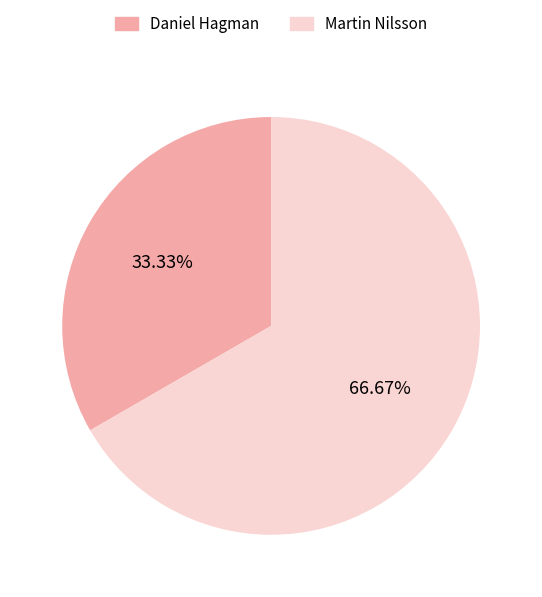

What percentage do Martin Nilsson and Daniel Hagman together represent?

100.0%